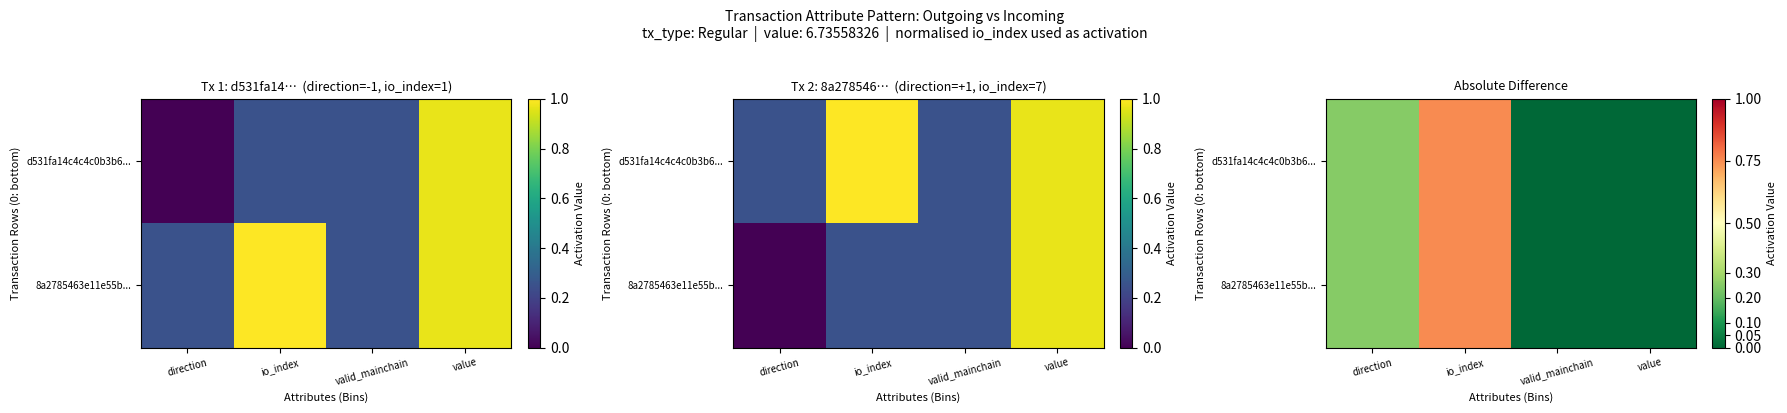

Where is d531fa14c4c4c0b3b6... nearest to the value 0?

valid_mainchain